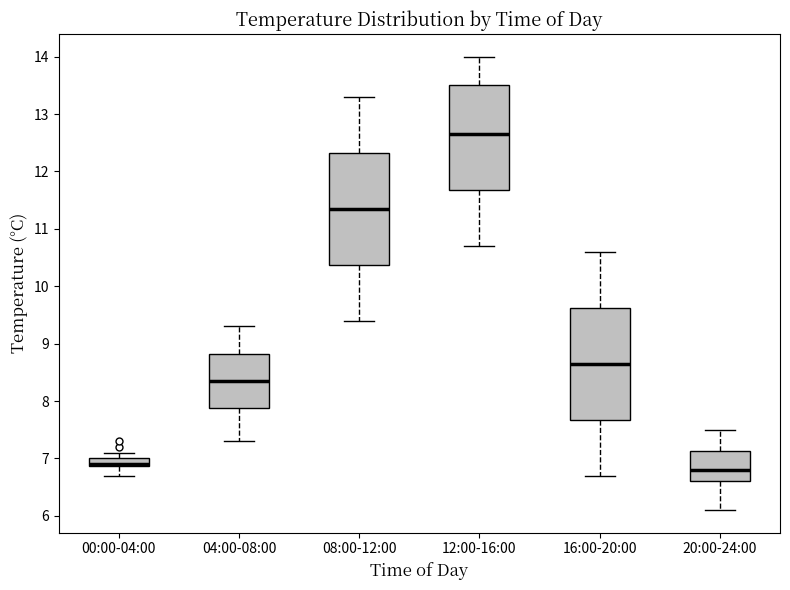

Where is the upper edge of the box for 04:00-08:00 on the y-axis? The values are not printed on the chart, so give them approximately, as read against the axis.

8.8